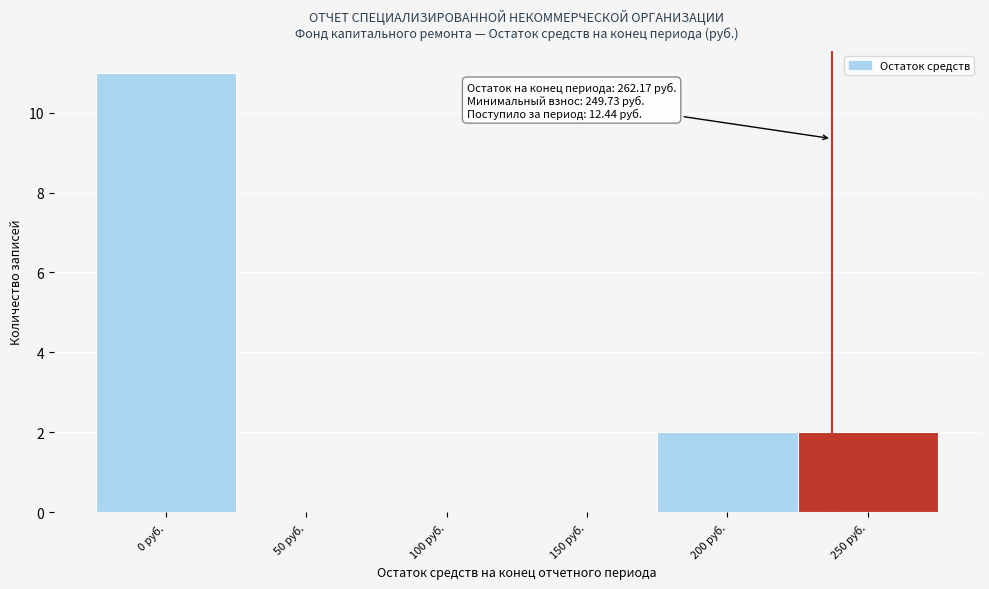

Reading left to right, extract all data points from this chart.

0 руб.=11	50 руб.=0	100 руб.=0	150 руб.=0	200 руб.=2	250 руб.=2